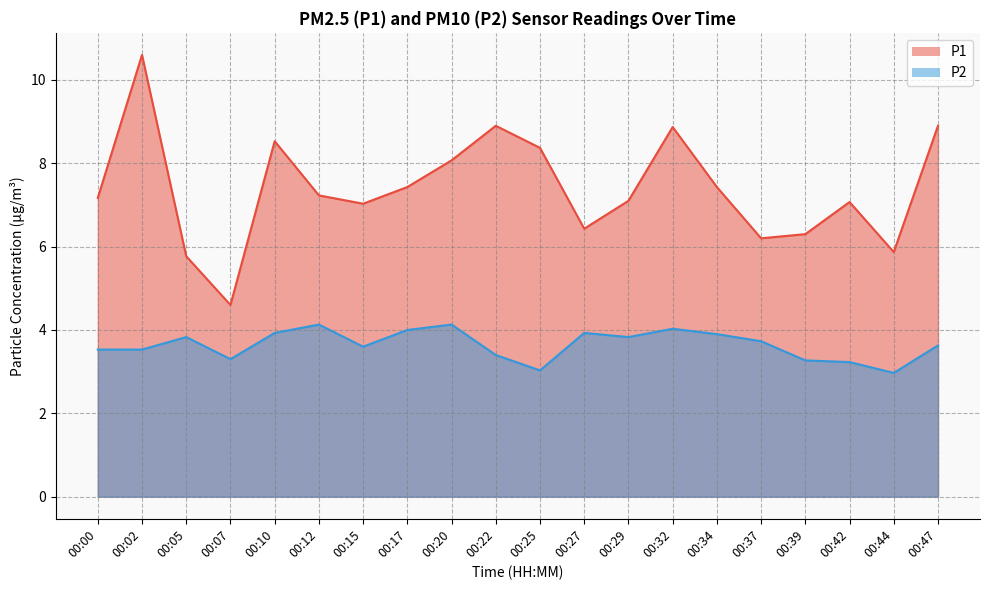

What is the minimum value shown in the chart?

3.0